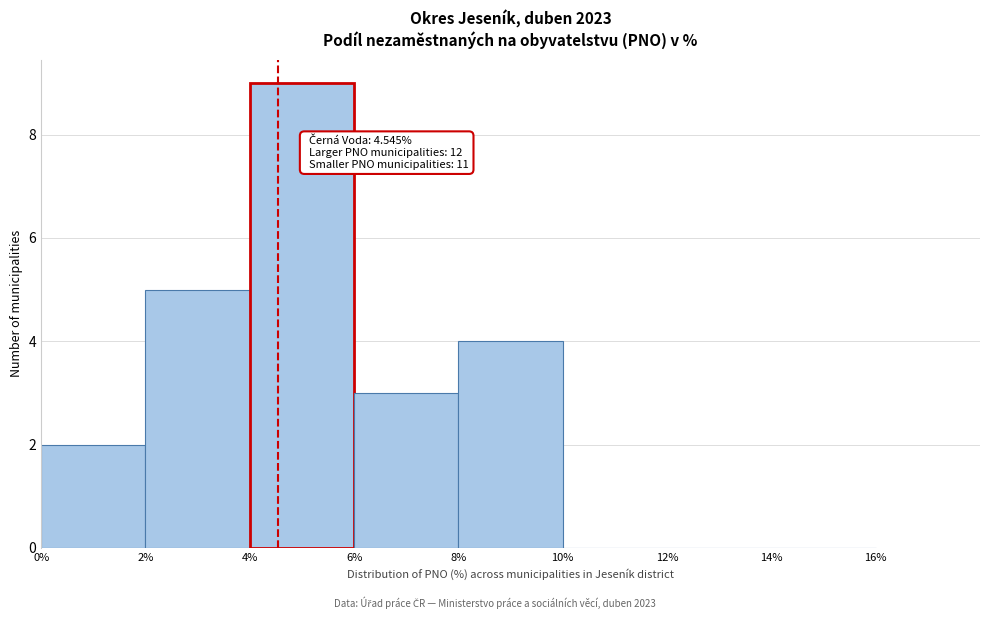

Which range on the x-axis has the tallest bar?

4% to 6%